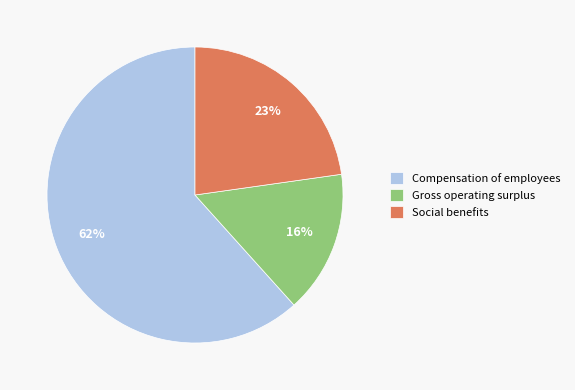

To the nearest percent, what percentage of the pie is Social benefits?

23%